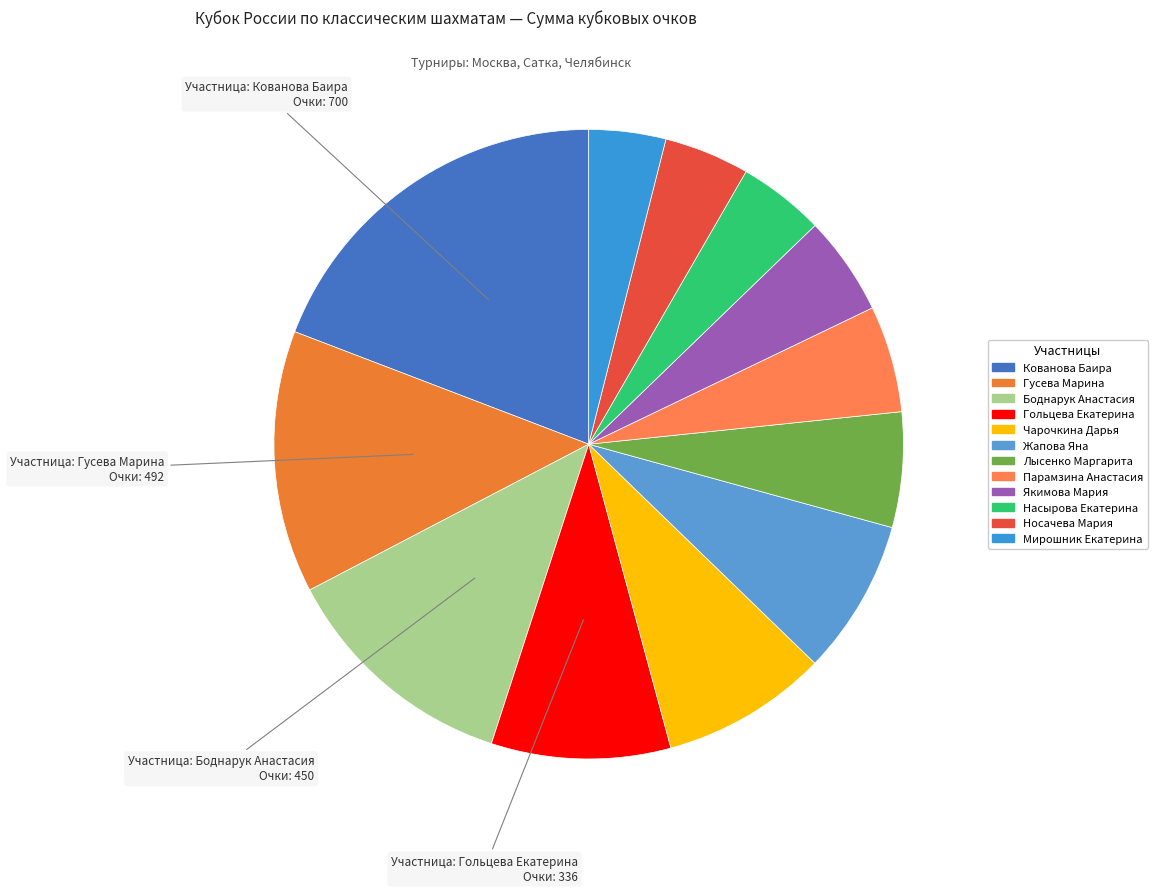

Combined, what portion of the pie is Носачева Мария and Чарочкина Дарья?

12.9%